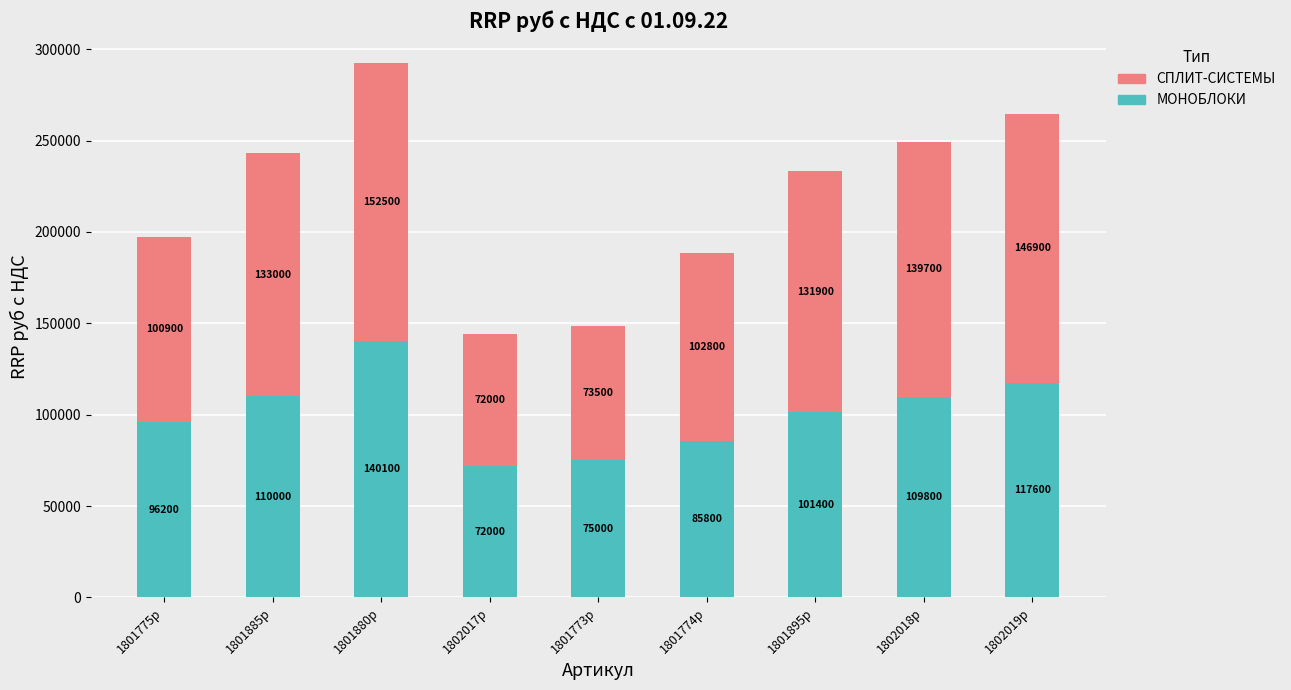

Count the number of data series in this chart.

2